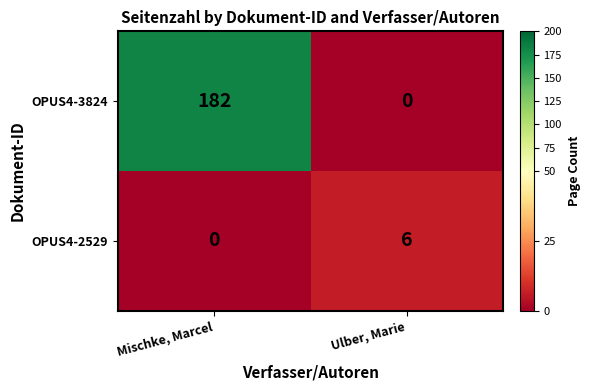

Is it true that OPUS4-3824 equals 121 at Ulber, Marie?

False